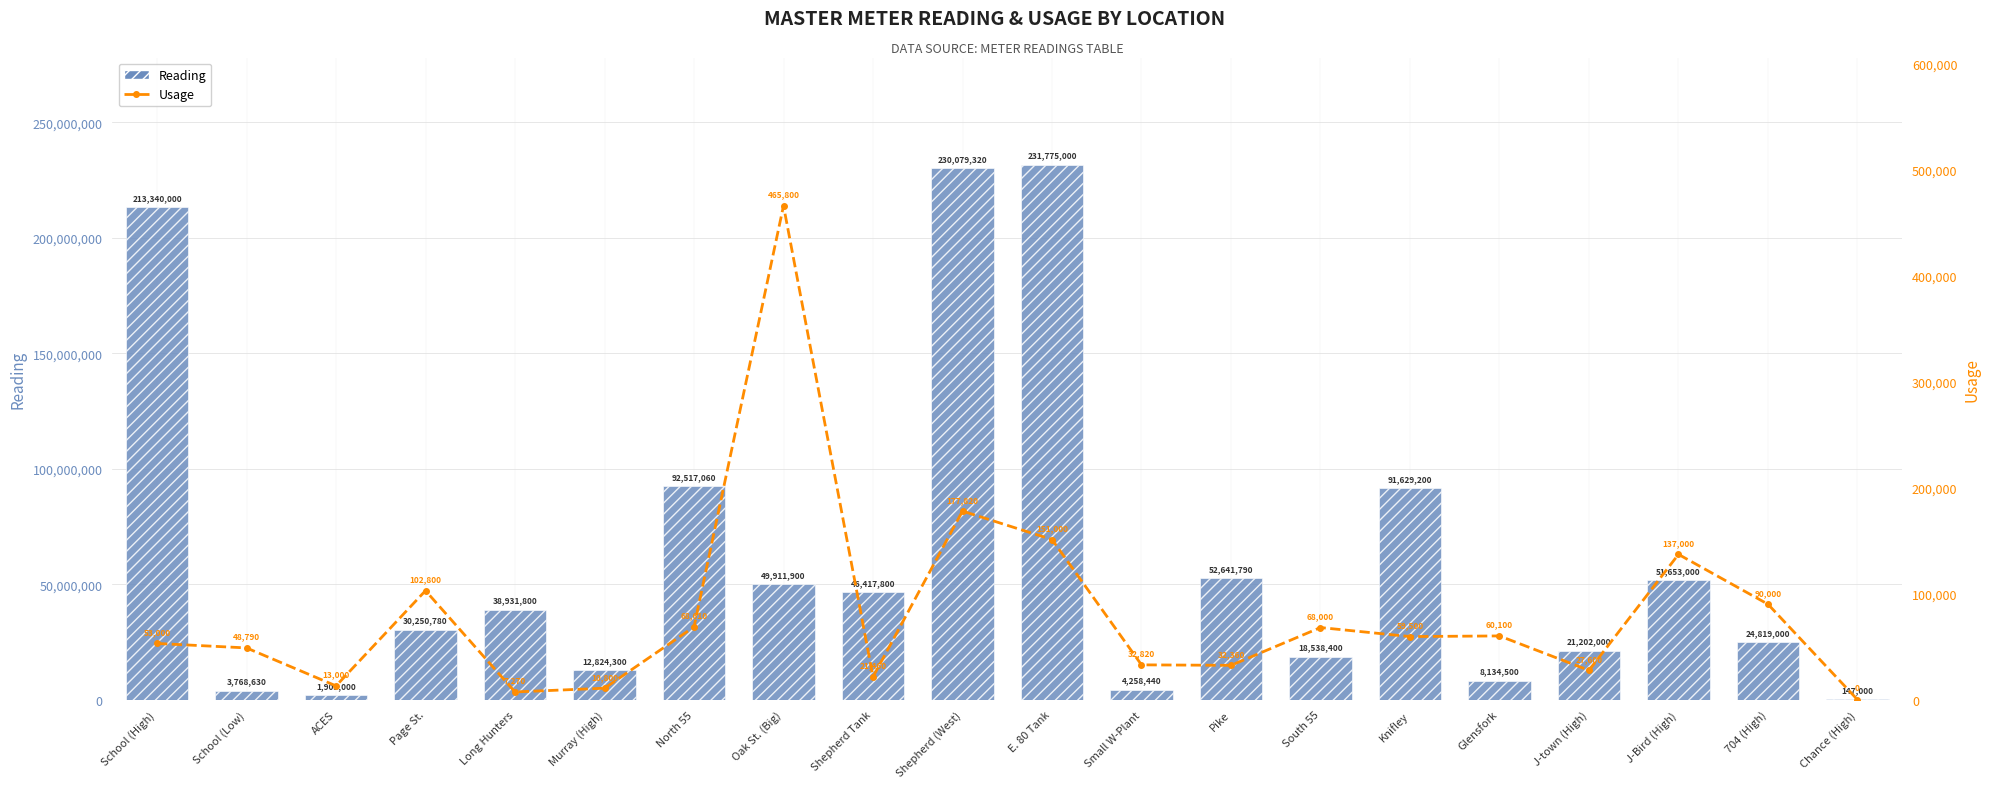

Which series changed the most between School (Low) and Shepherd (West)?

Reading